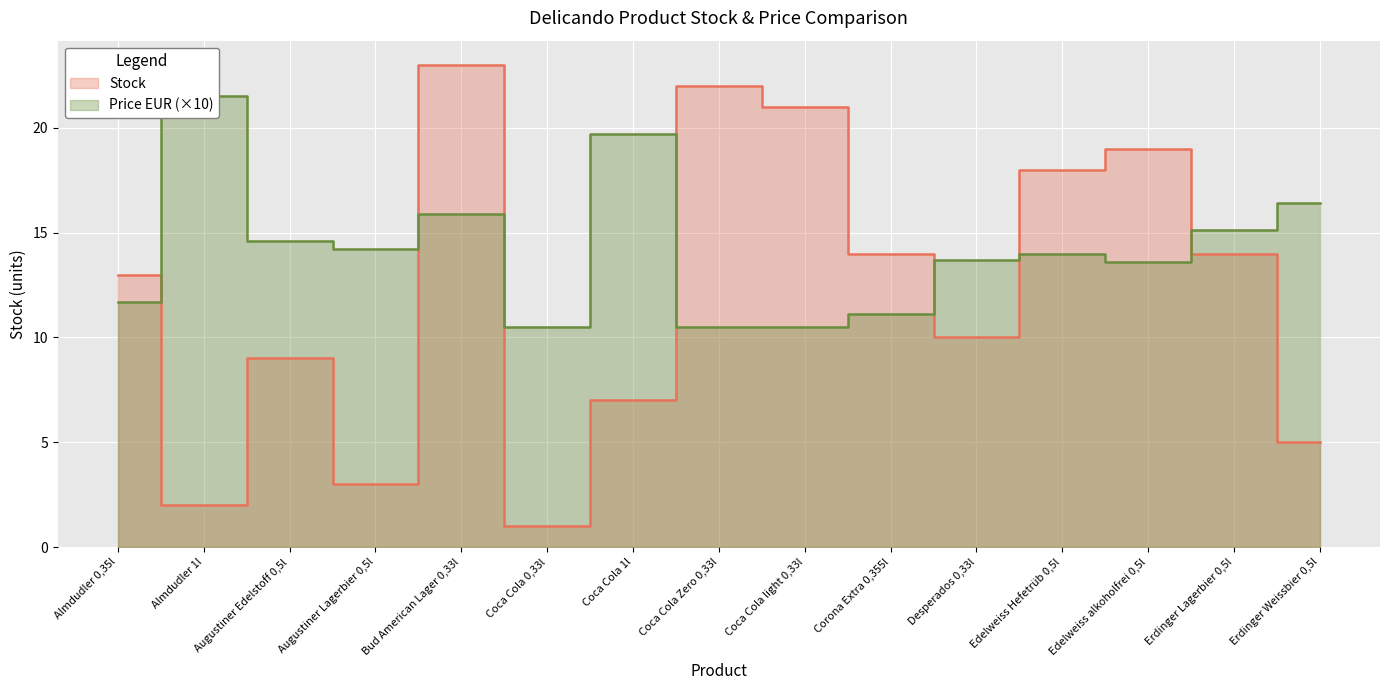

List the series in order of their peak value, lowest first.

Price EUR, Stock